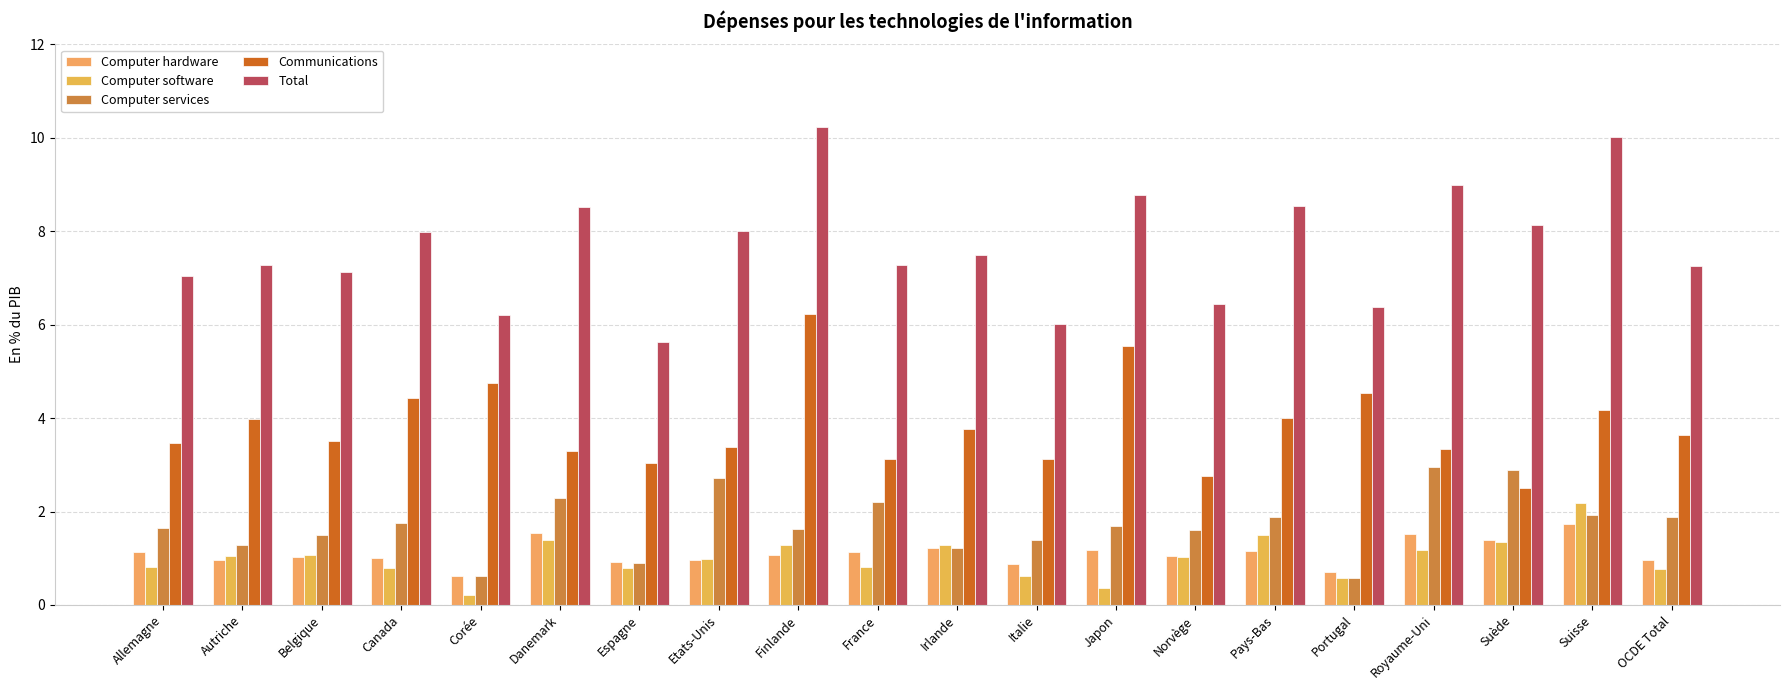

At which label does Computer services first exceed 1?

Allemagne